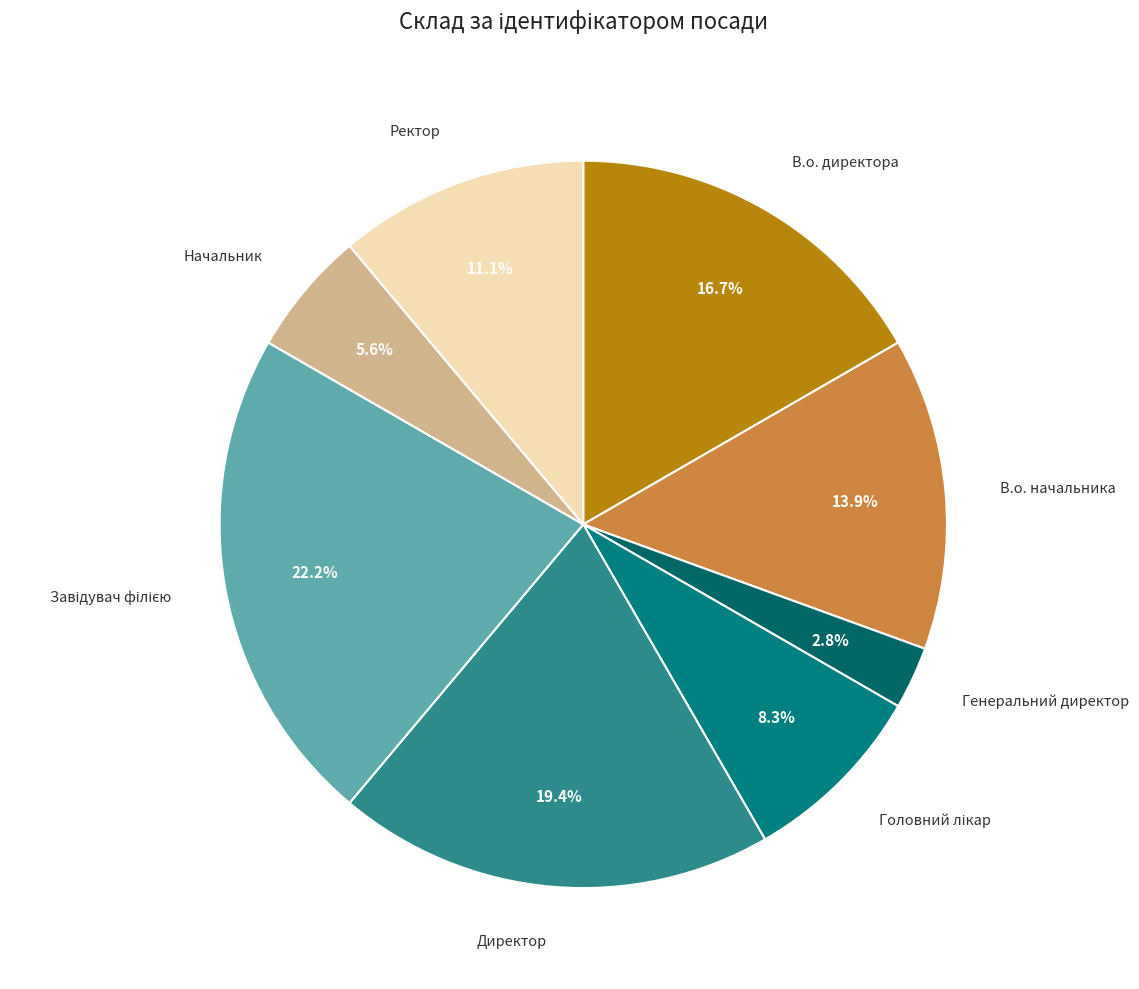

Which has a higher value, Начальник or В.о. директора?

В.о. директора